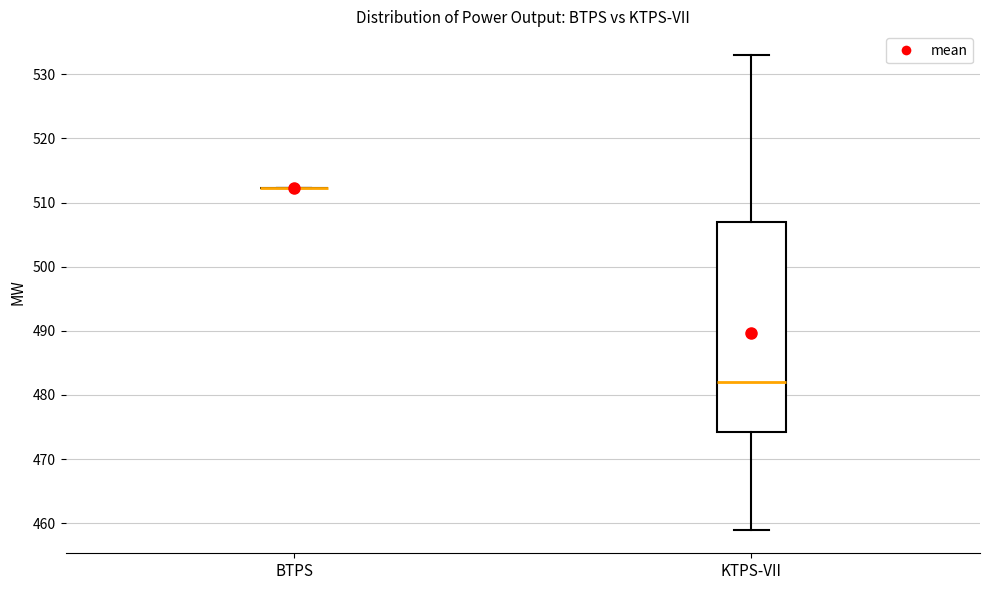

Reading left to right, read every box against the y-axis: the position of its median line, the range the box covers, and the ends of its whiskers. The values are not printed on the chart, so give them approximately, as read against the axis.

BTPS: box collapsed to a line at 512, whiskers 512 to 512
KTPS-VII: median 482, box 474 to 507, whiskers 459 to 533